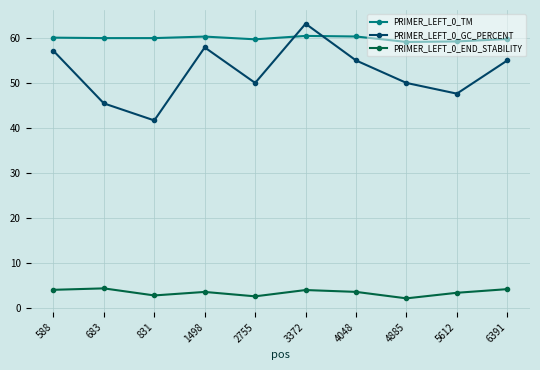

True or false: PRIMER_LEFT_0_GC_PERCENT and PRIMER_LEFT_0_TM cross at least once.

True